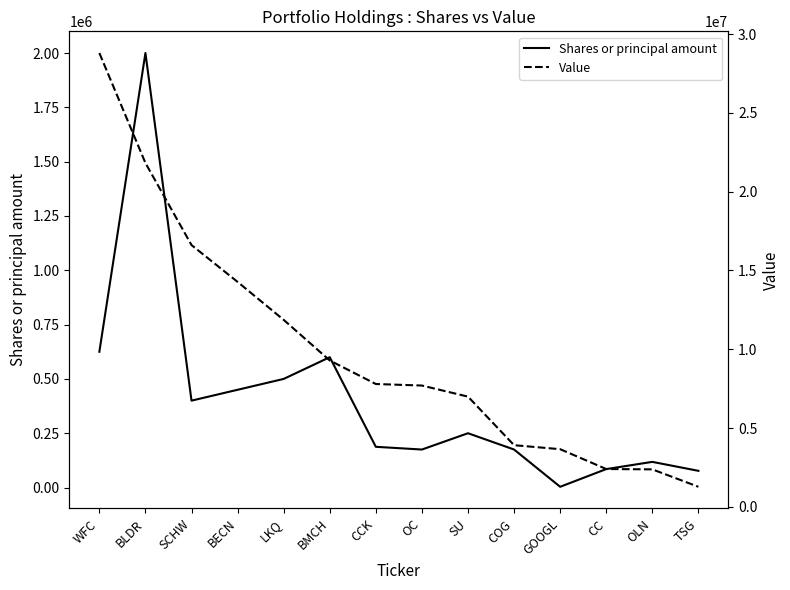

True or false: Shares or principal amount has more than 2 points higher than both neighbors.

True